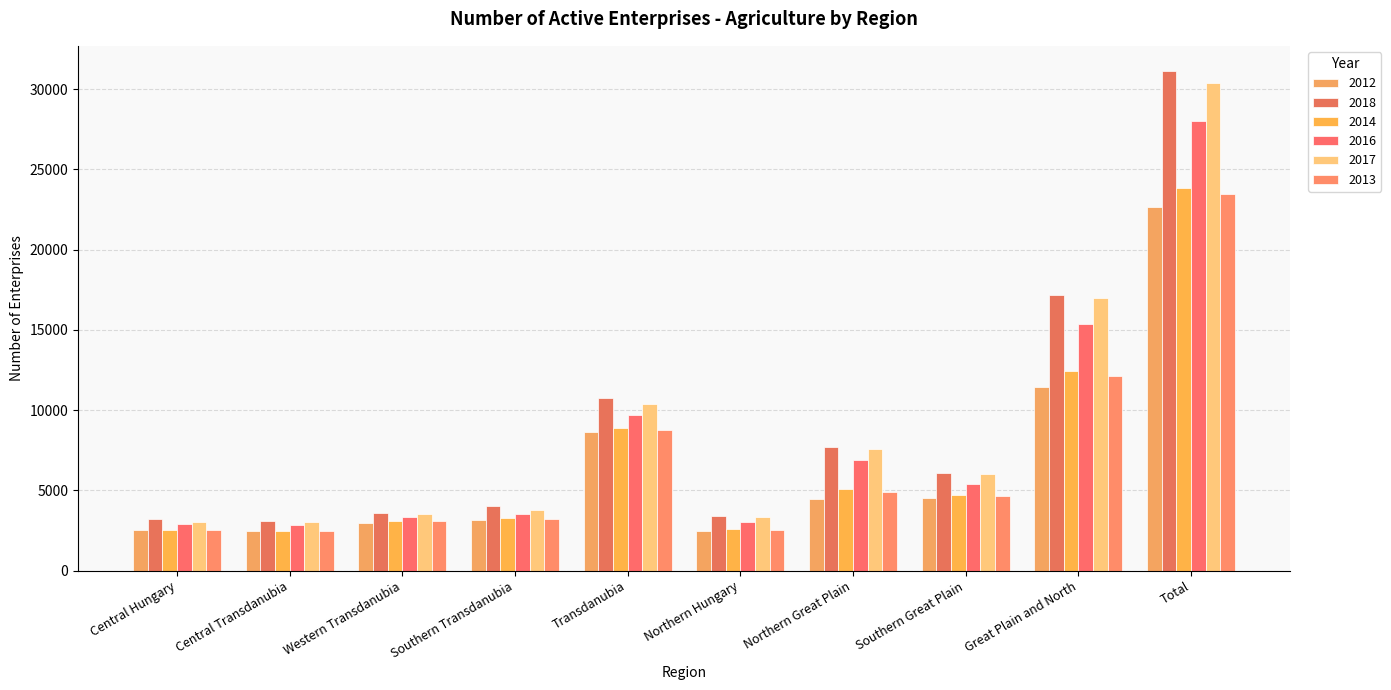

The 2017 series shows 4141 at Central Hungary. True or false?

False